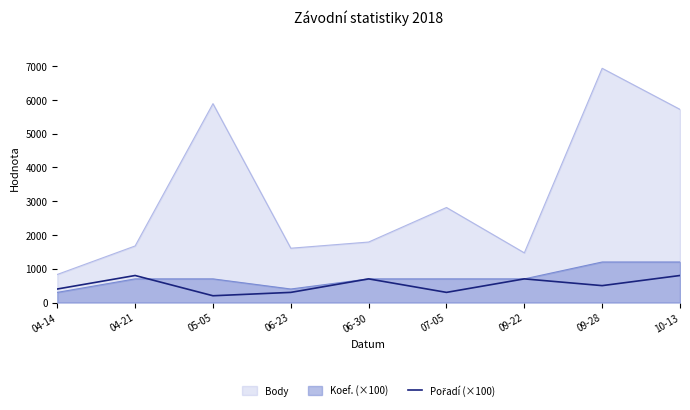

True or false: the data has more than 2 interior local peaks.

True